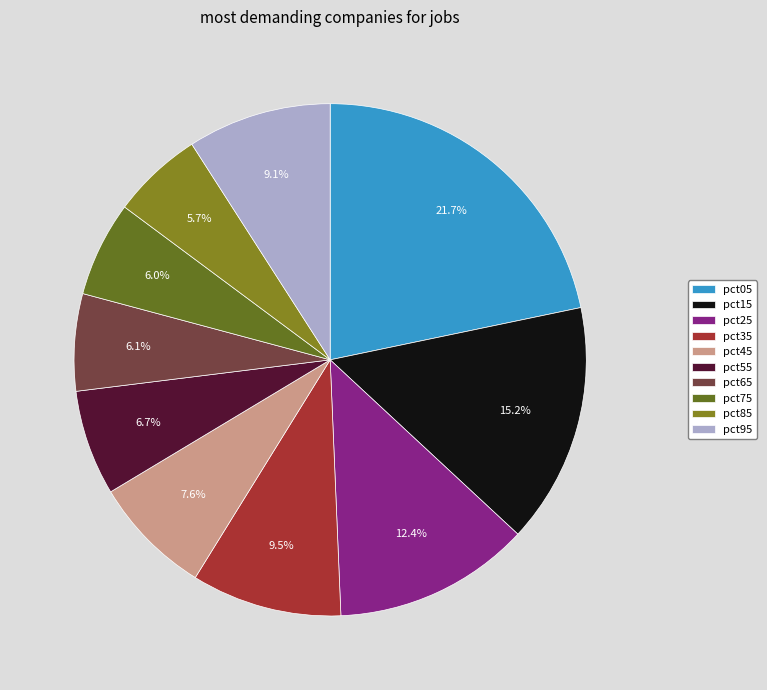

What percentage is the pct15 slice, to the nearest percent?

15%